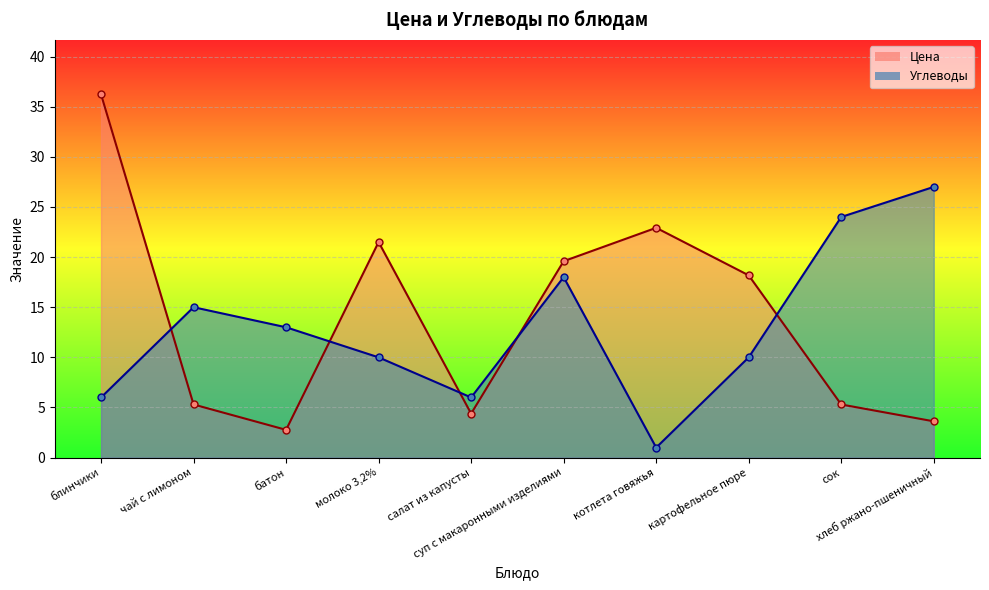

Reading right to left, extract all data points from this chart.

Цена: 3.6	5.3	18.2	22.9	19.6	4.4	21.5	2.8	5.3	36.2
Углеводы: 27.0	24.0	10.0	1.0	18.0	6.0	10.0	13.0	15.0	6.0